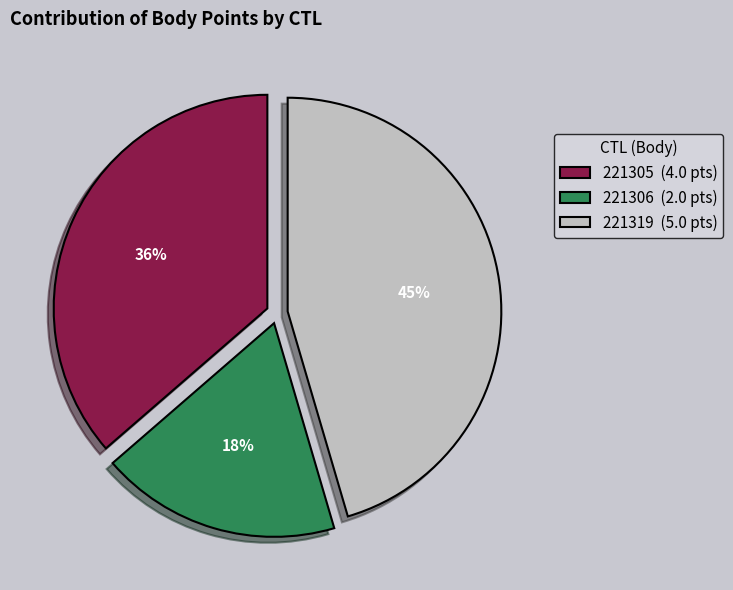

Is there a majority slice in this chart?

No